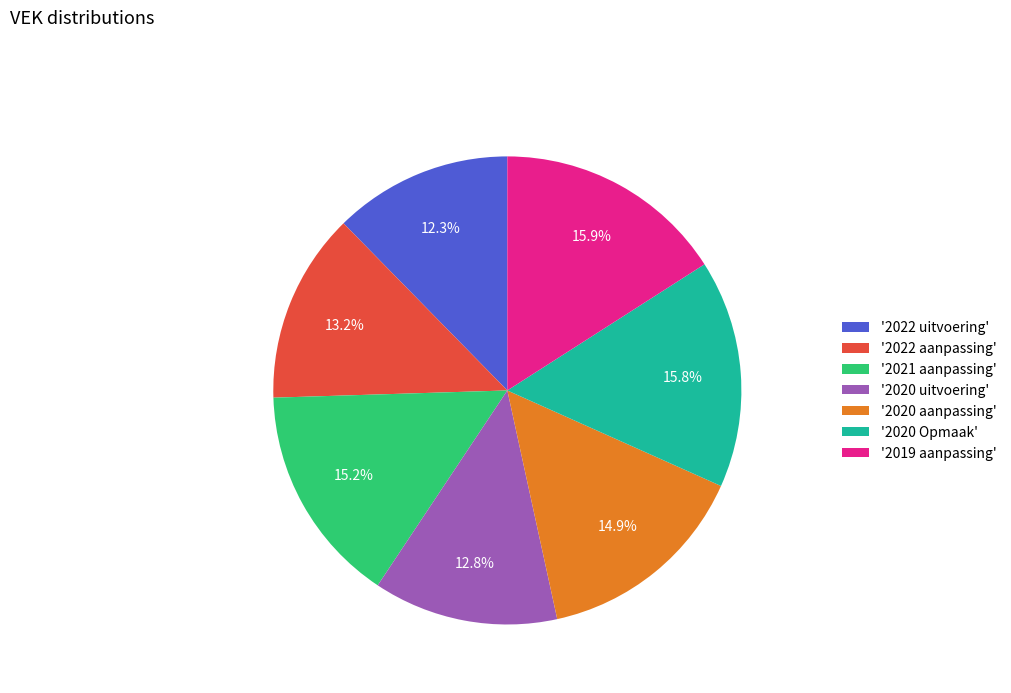

How much of the chart is everything except '2021 aanpassing'?

84.8%